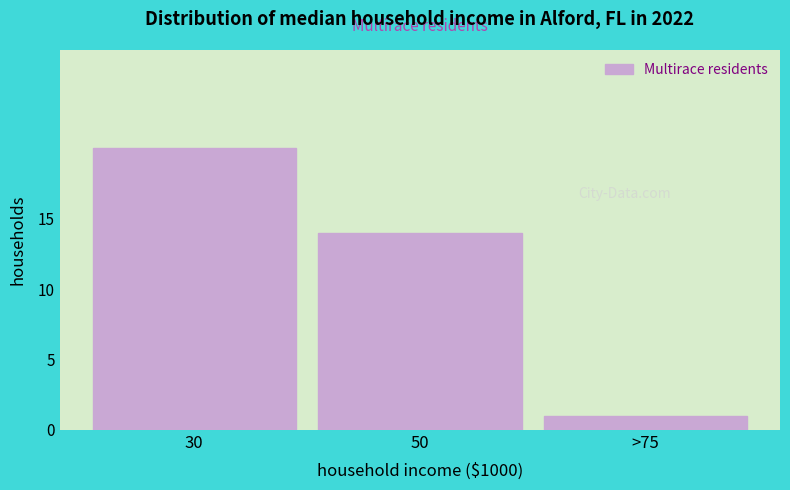

Reading left to right, what are all the values shown in this chart?

20	14	1